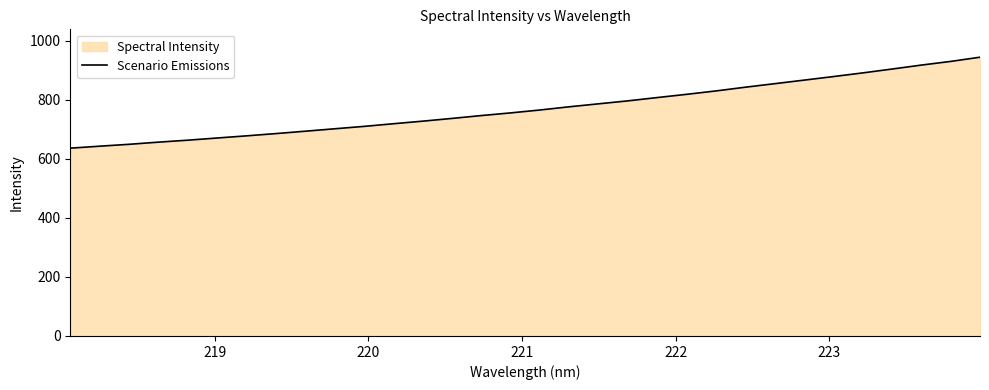

What is the difference between the maximum and minimum values?

307.9